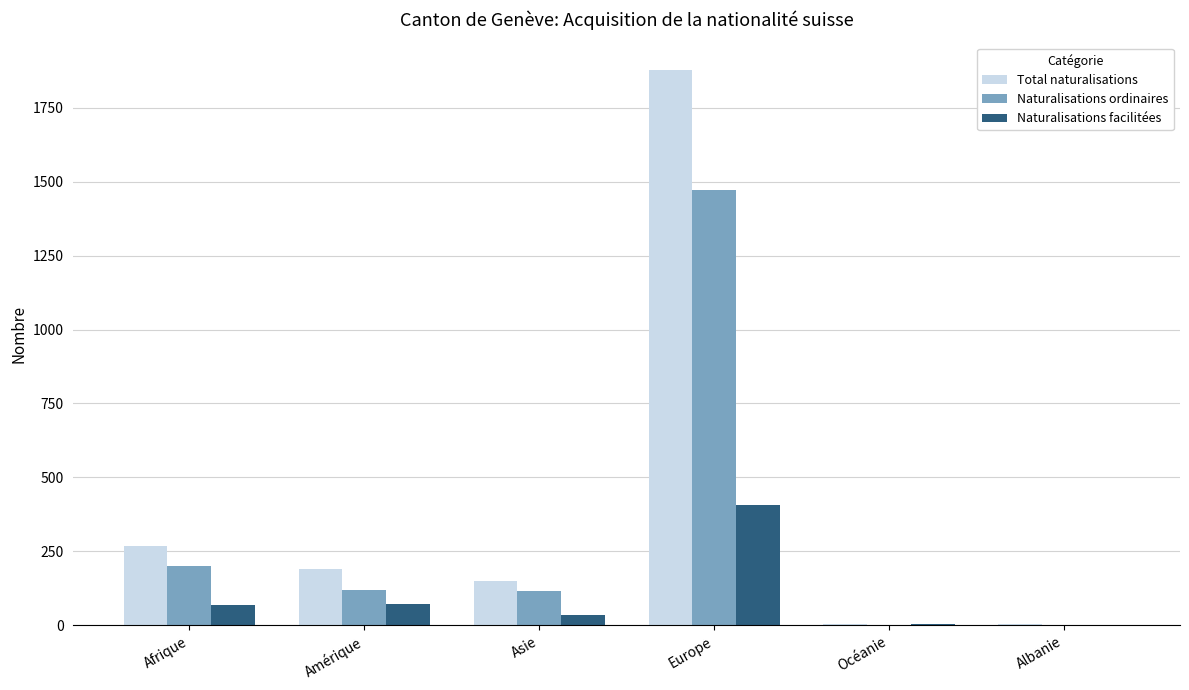

Between Amérique and Océanie, which series saw the biggest shift?

Total naturalisations